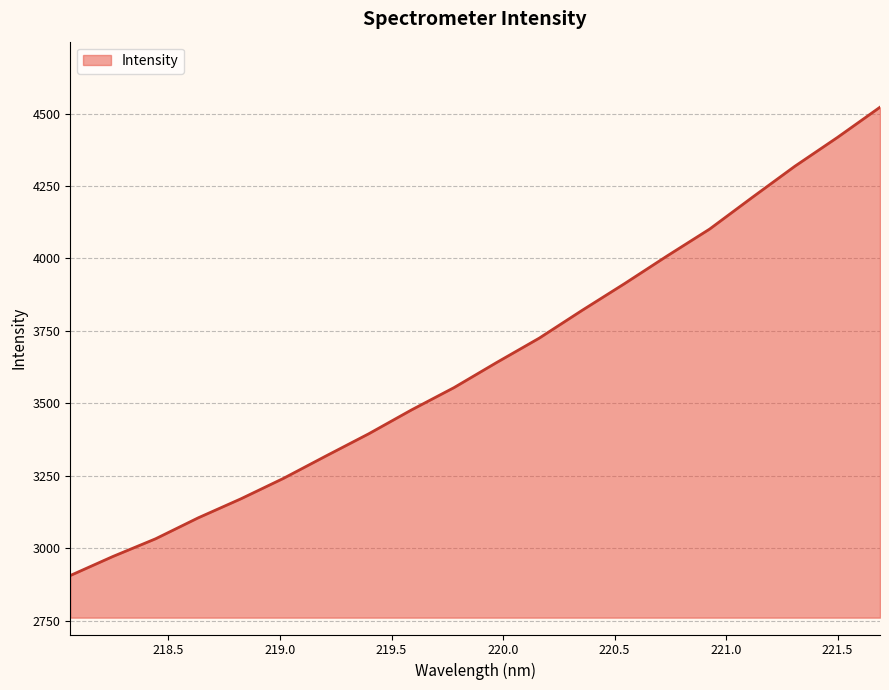

True or false: the data has more than 1 interior local peaks.

False